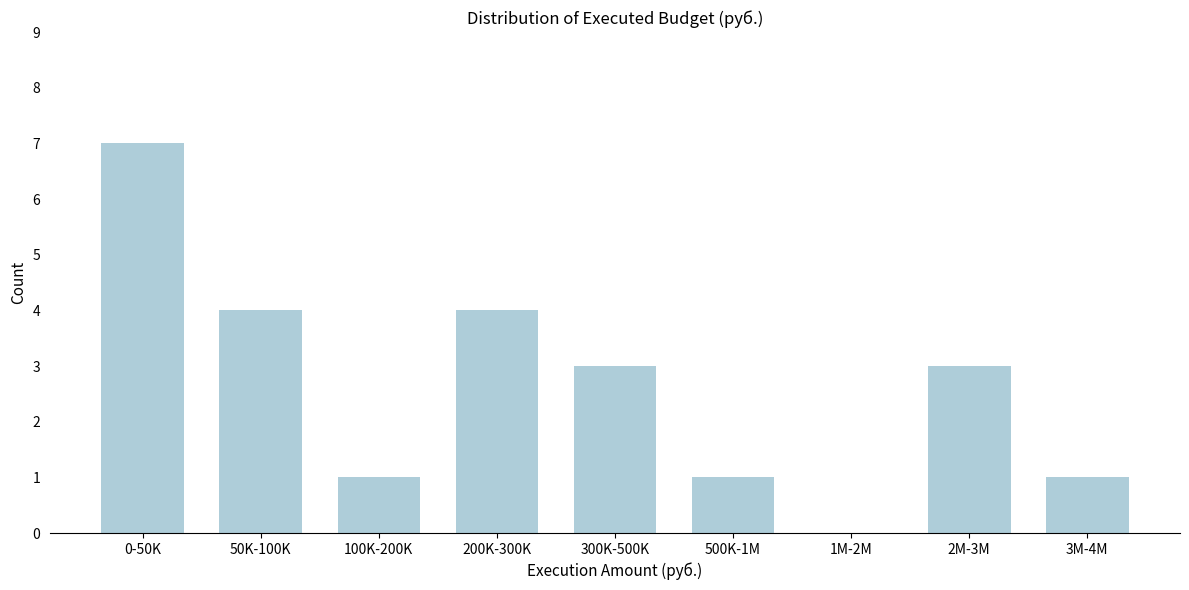

Reading left to right, transcribe all the data shown in this chart.

0-50K=7	50K-100K=4	100K-200K=1	200K-300K=4	300K-500K=3	500K-1M=1	1M-2M=0	2M-3M=3	3M-4M=1